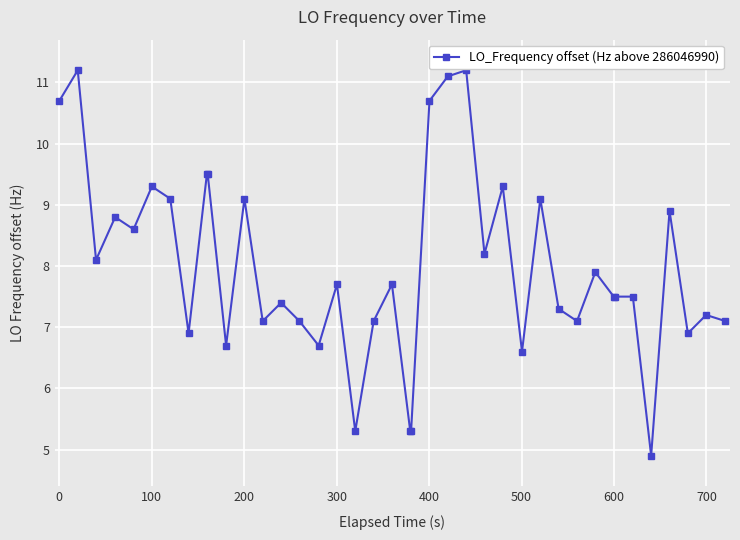

What is the value of the 10th point from the left?

9.5